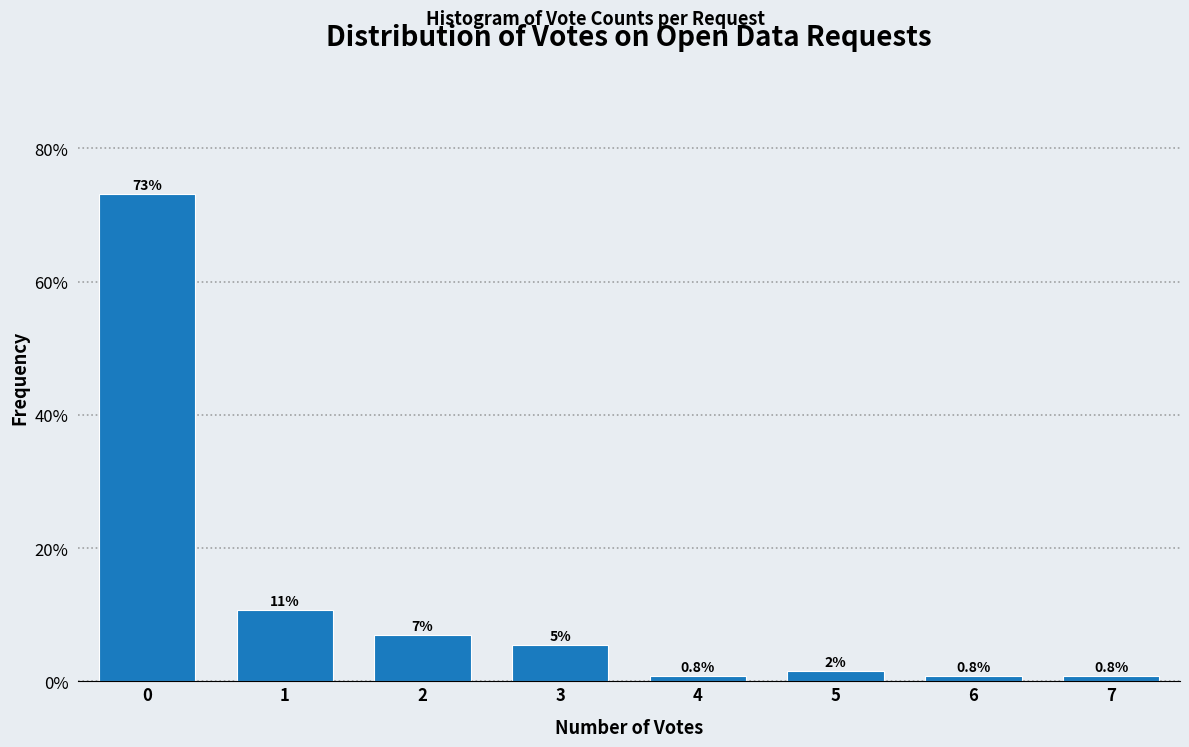

Read the value at 2.

6.9